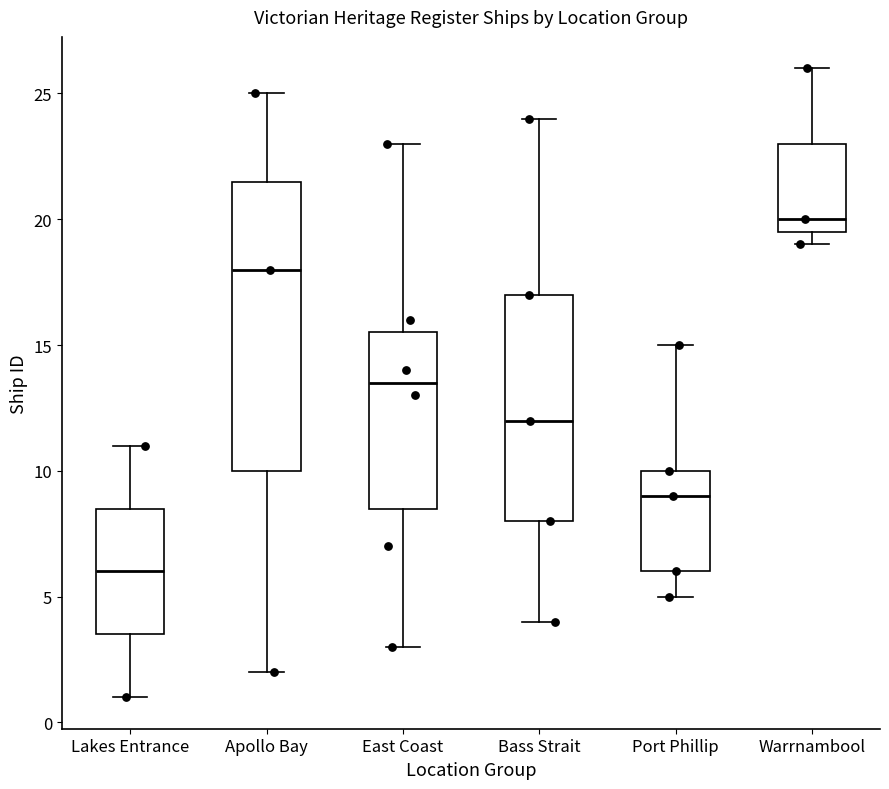

Reading left to right, read every box against the y-axis: the position of its median line, the range the box covers, and the ends of its whiskers. The values are not printed on the chart, so give them approximately, as read against the axis.

Lakes Entrance: median 6.0, box 3.5 to 8.5, whiskers 1.0 to 11.0
Apollo Bay: median 18.0, box 10.0 to 21.5, whiskers 2.0 to 25.0
East Coast: median 13.5, box 8.5 to 15.5, whiskers 3.0 to 23.0
Bass Strait: median 12.0, box 8.0 to 17.0, whiskers 4.0 to 24.0
Port Phillip: median 9.0, box 6.0 to 10.0, whiskers 5.0 to 15.0
Warrnambool: median 20.0, box 19.5 to 23.0, whiskers 19.0 to 26.0